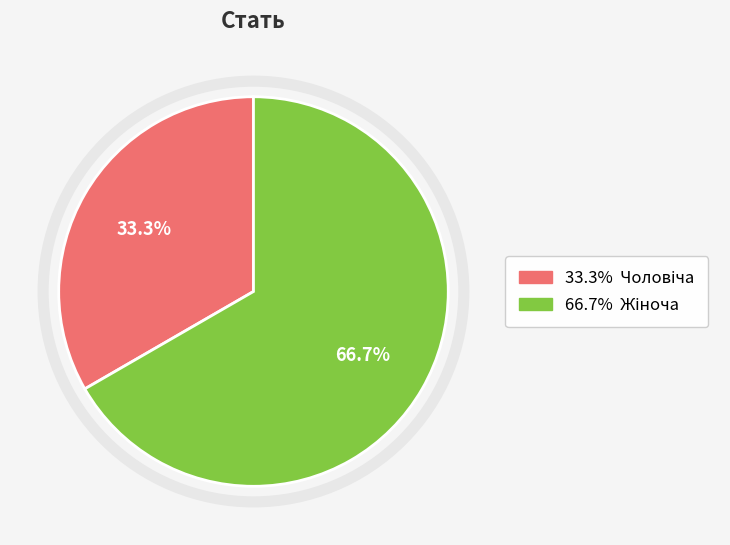

Is there a majority slice in this chart?

Yes